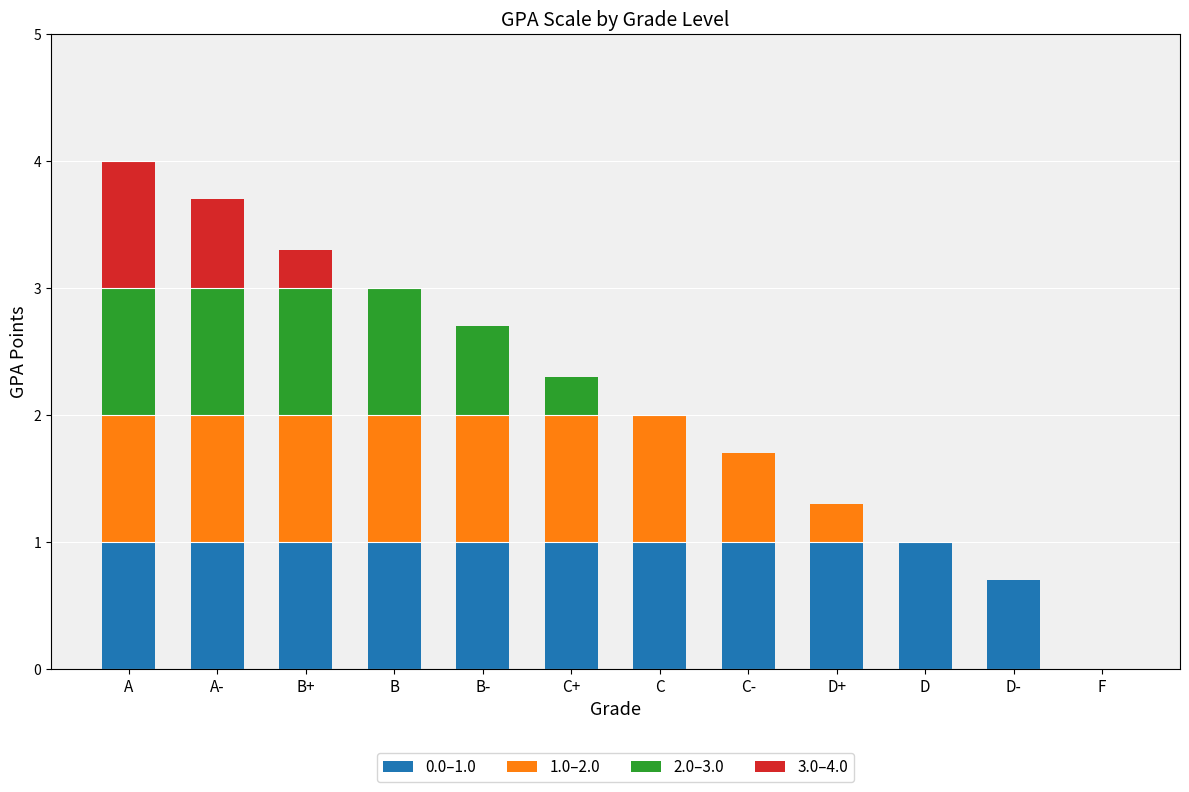

What is the total value across all series at A?

4.0